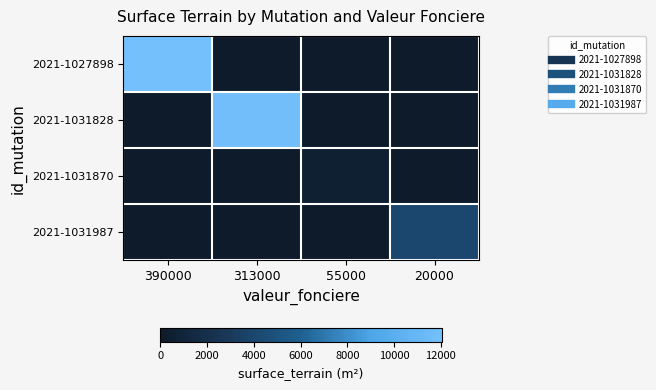

What is the total value across all series at 20000?

4005